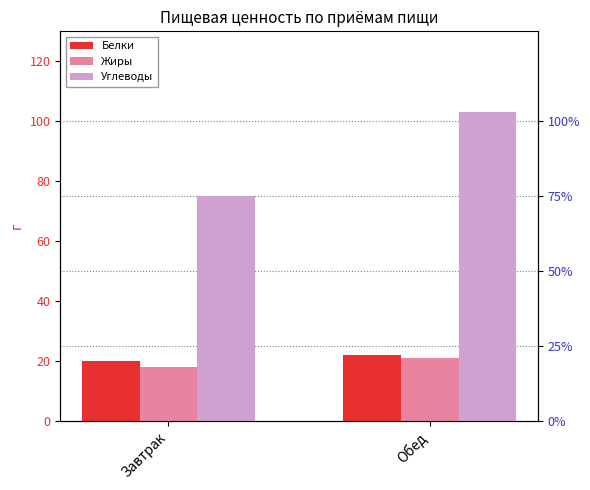

Which category has the highest value across all series?

Обед